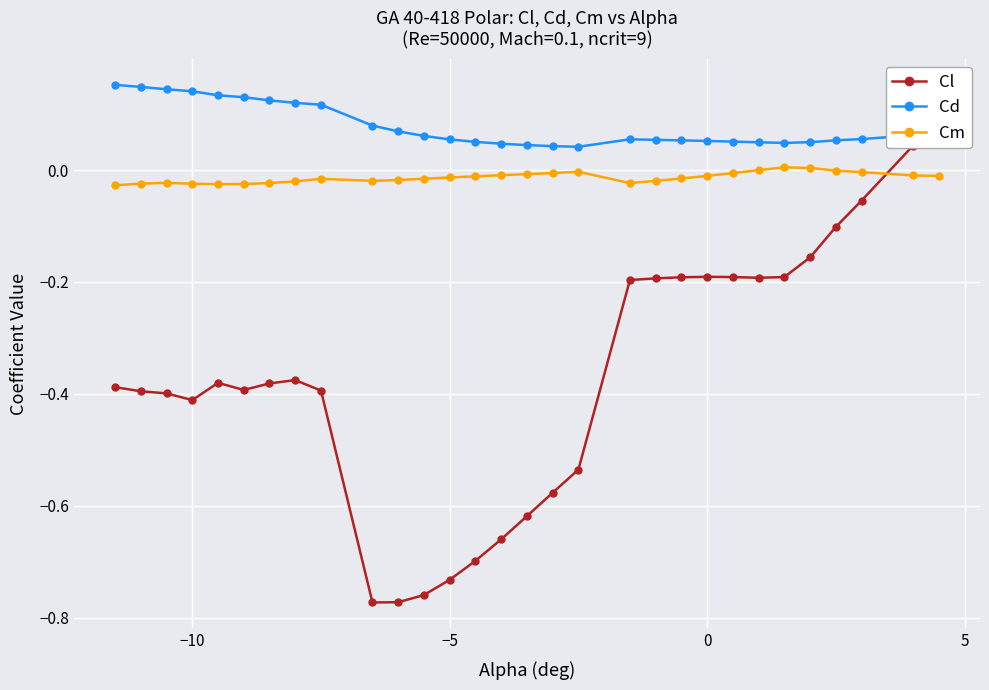

Is this an area chart (filled region under the line)?

No